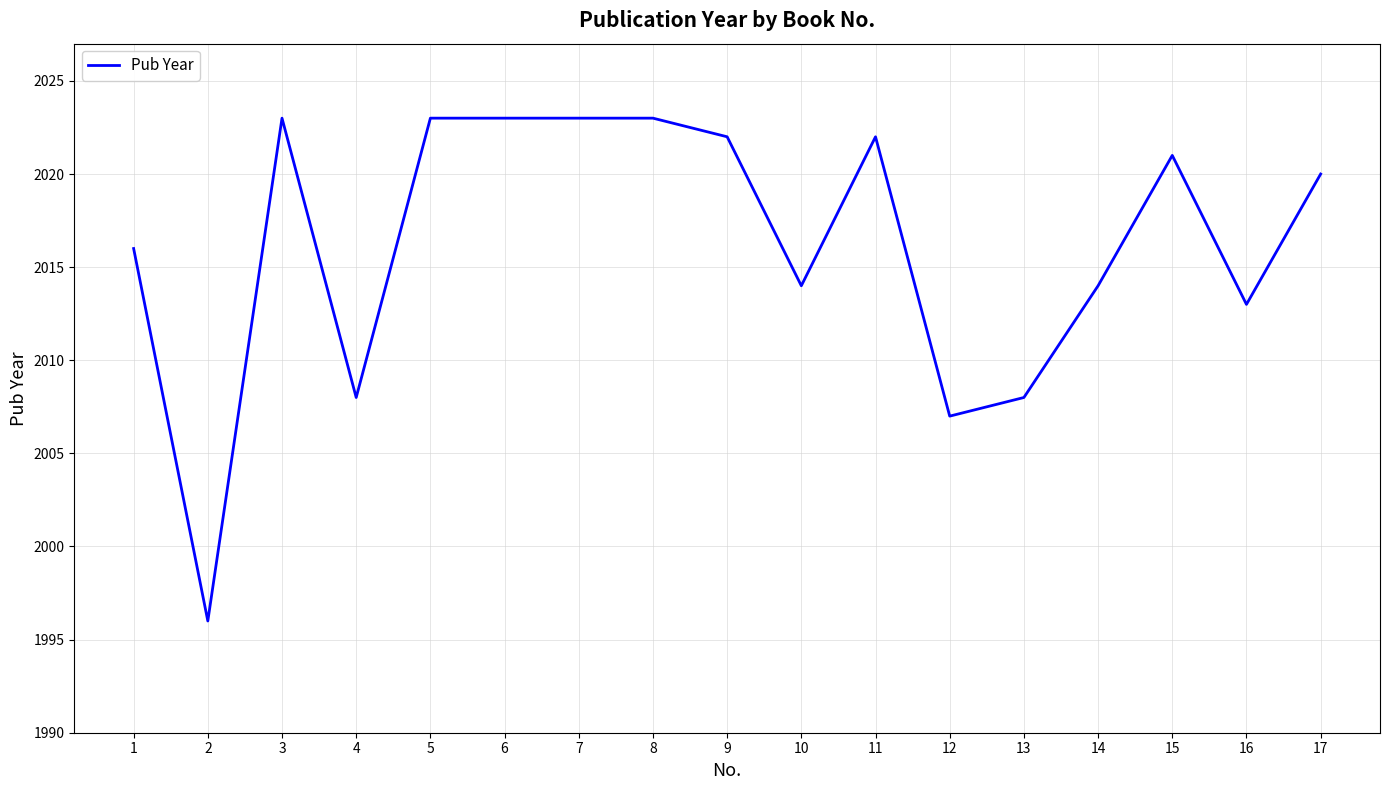

True or false: there are more than 1 points higher than both neighbors.

True